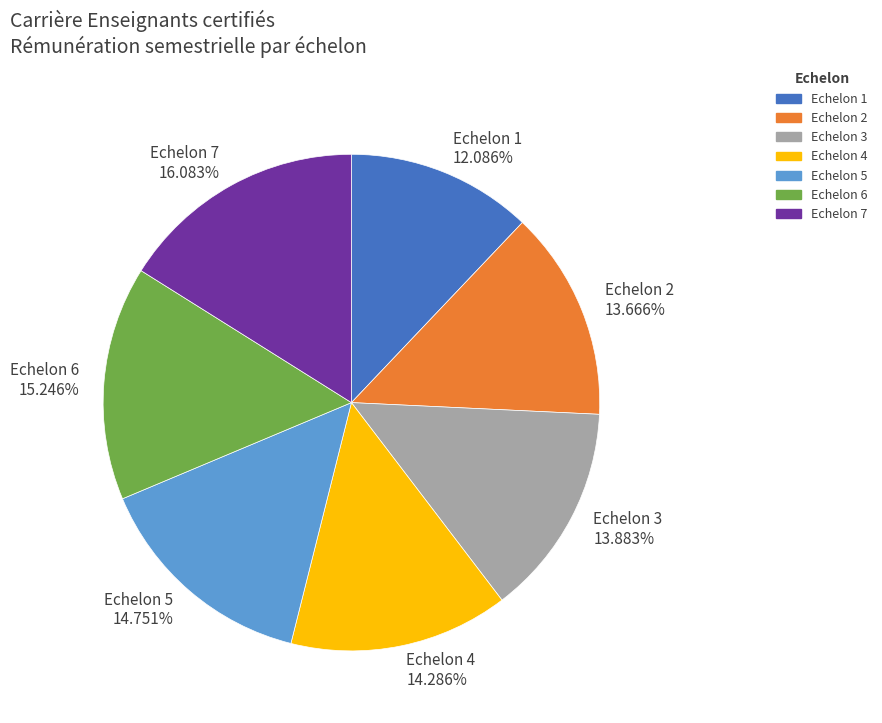

To the nearest percent, what percentage of the pie is Echelon 4?

14%